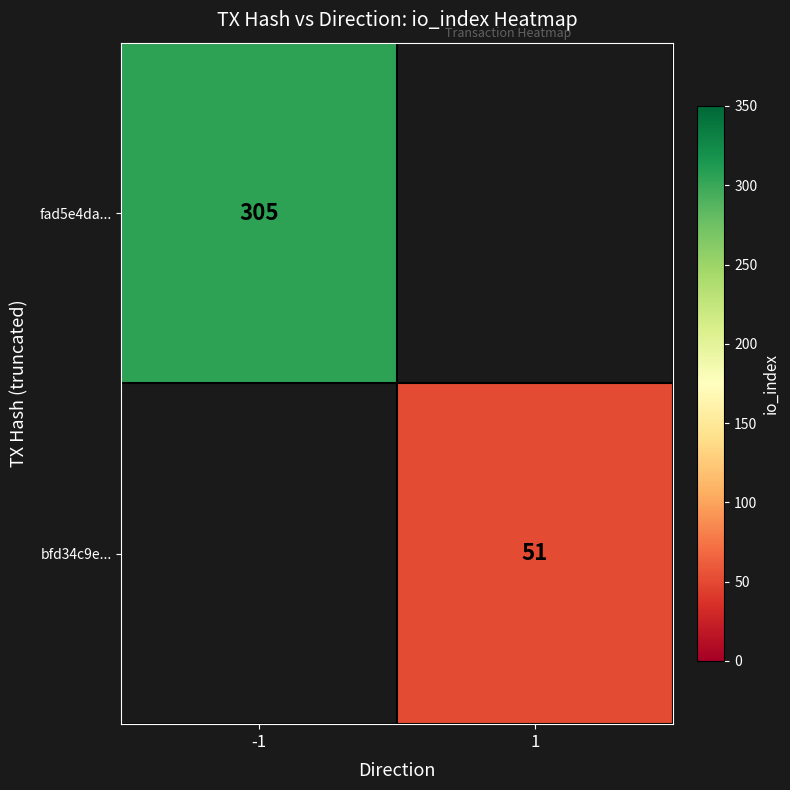

The fad5e4da... series shows 477 at -1. True or false?

False